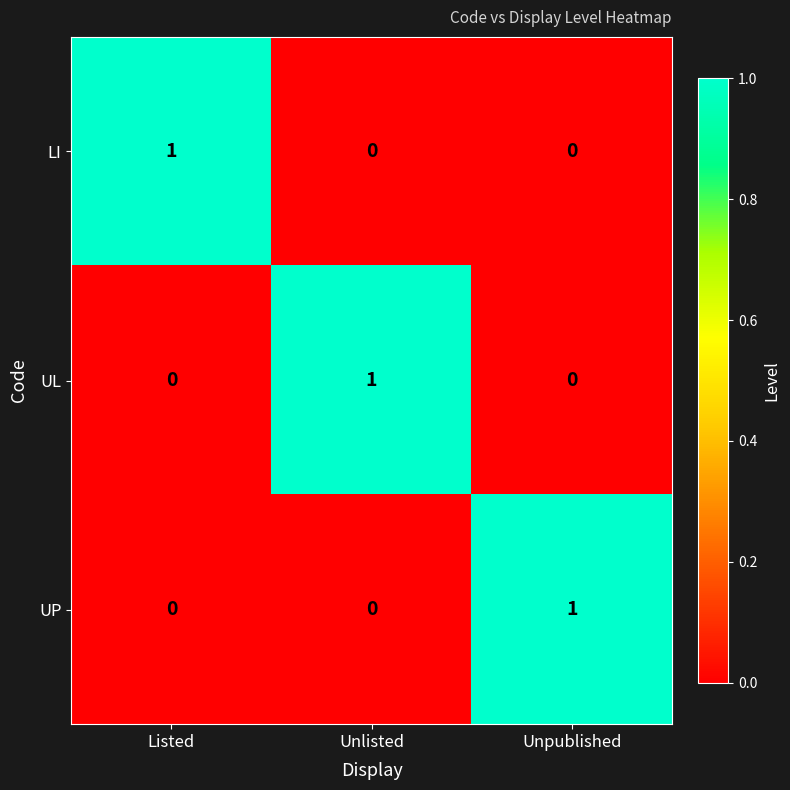

Which category has the highest value in the UP series?

Unpublished